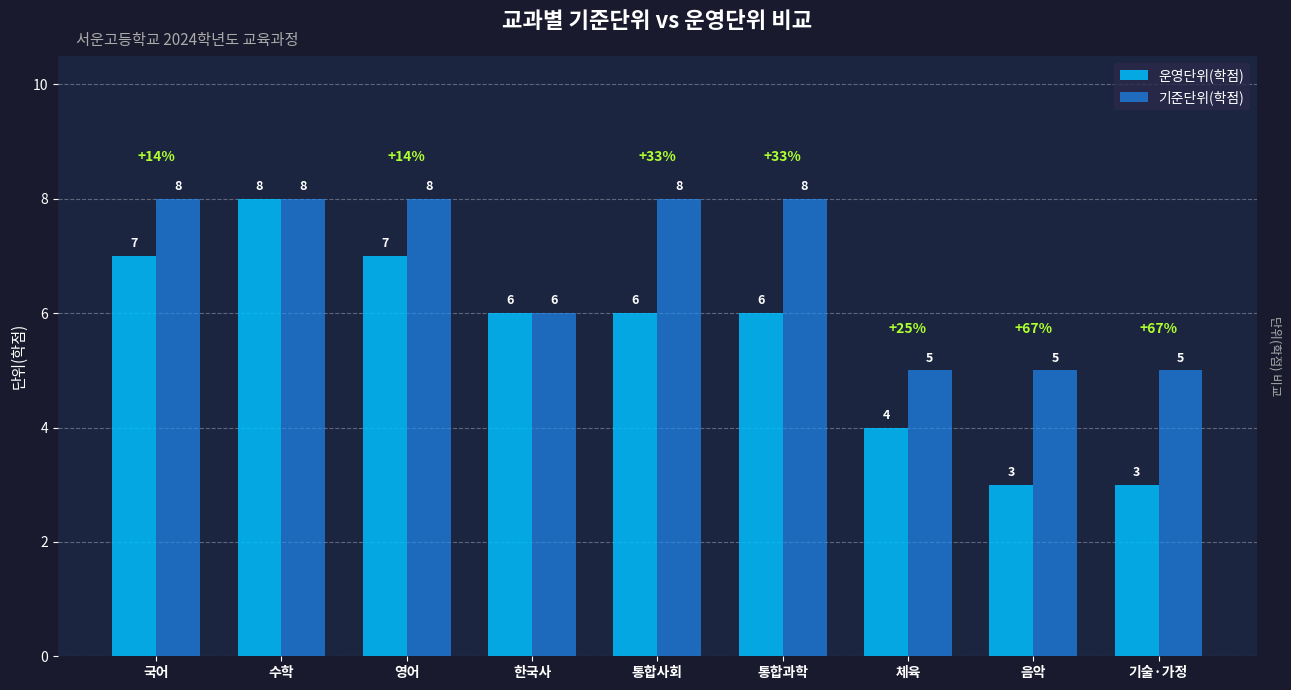

How many bars are there in each group?

2